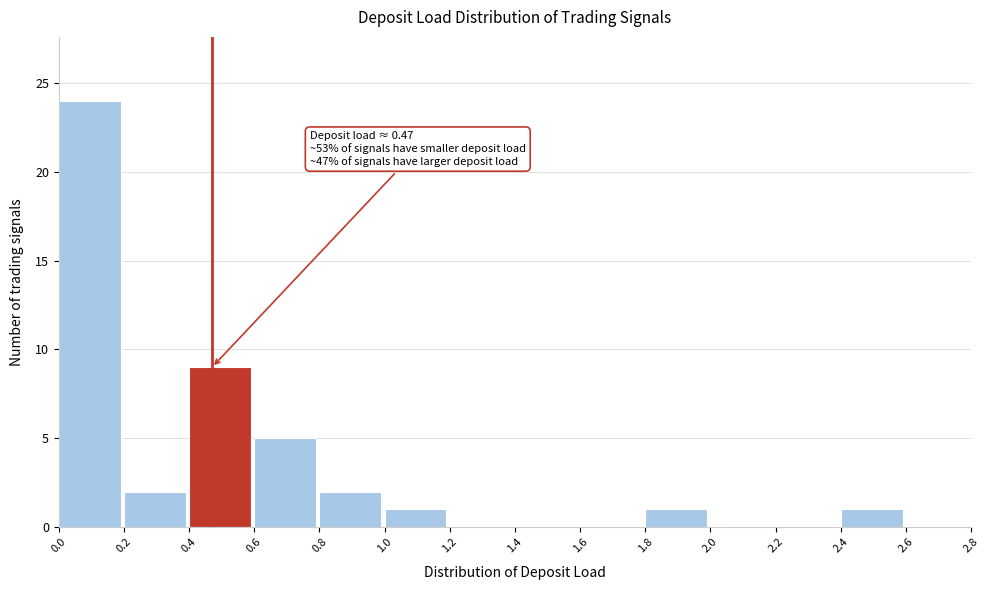

Which range on the x-axis has the tallest bar?

0.0 to 0.2